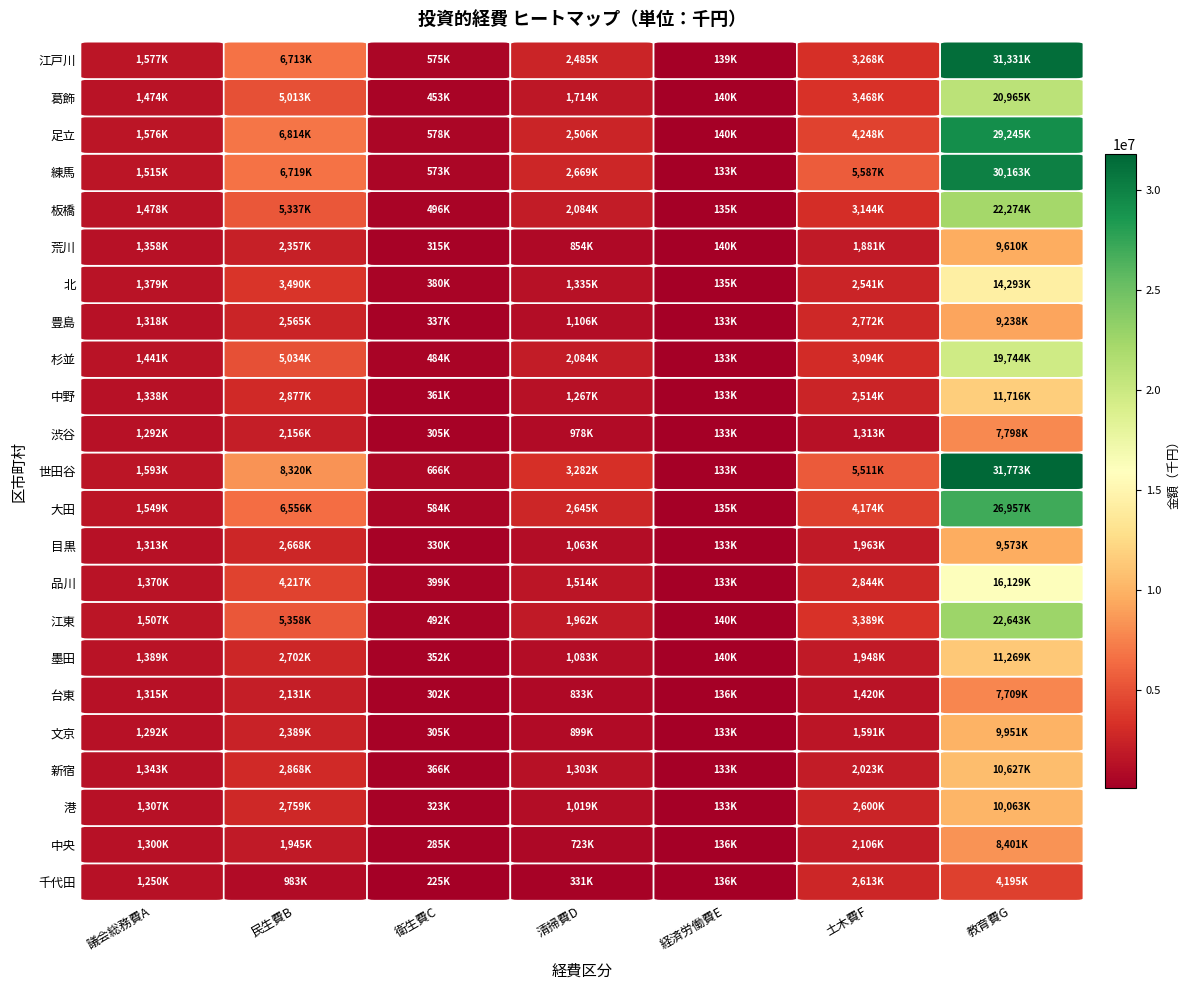

How many data points in 江東 are above 1961785?

3